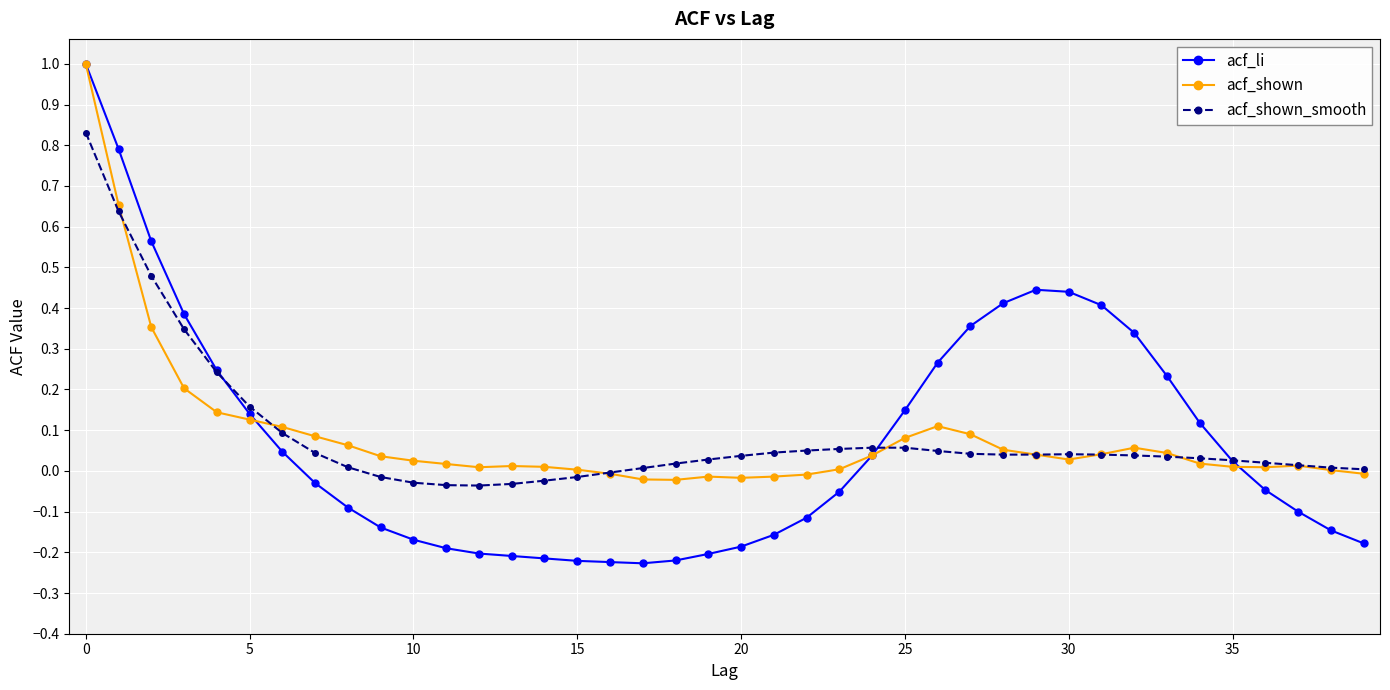

What are all the series names shown in the legend?

acf_li, acf_shown, acf_shown_smooth